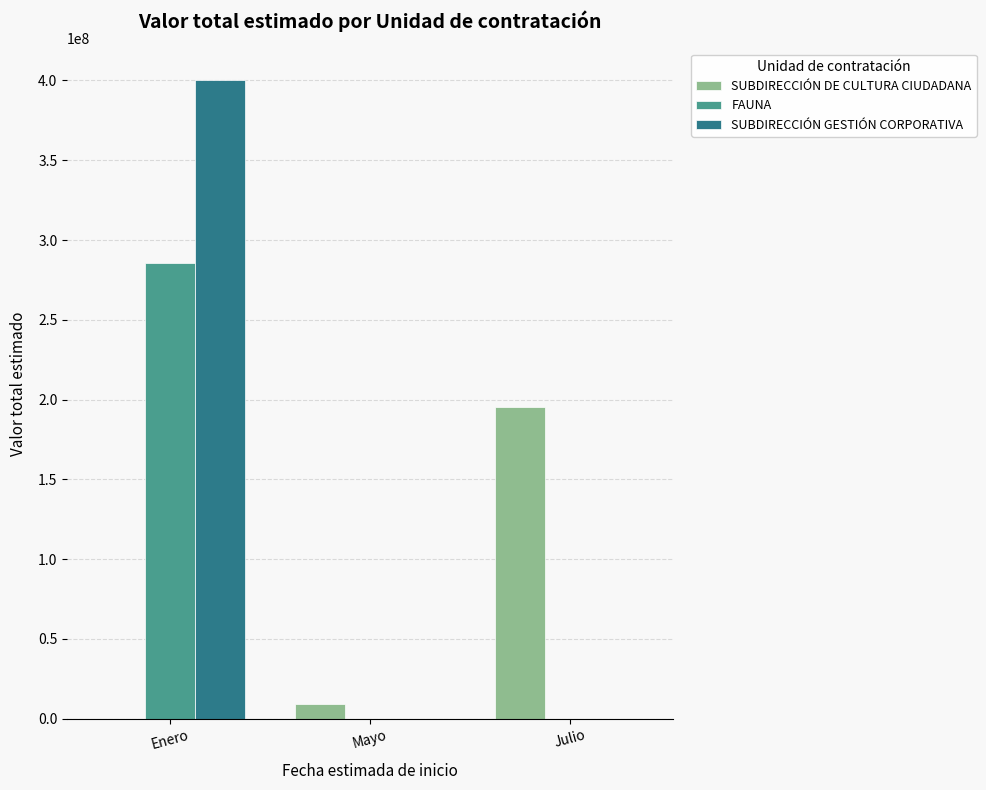

Between Enero and Mayo, which series saw the biggest shift?

SUBDIRECCIÓN GESTIÓN CORPORATIVA